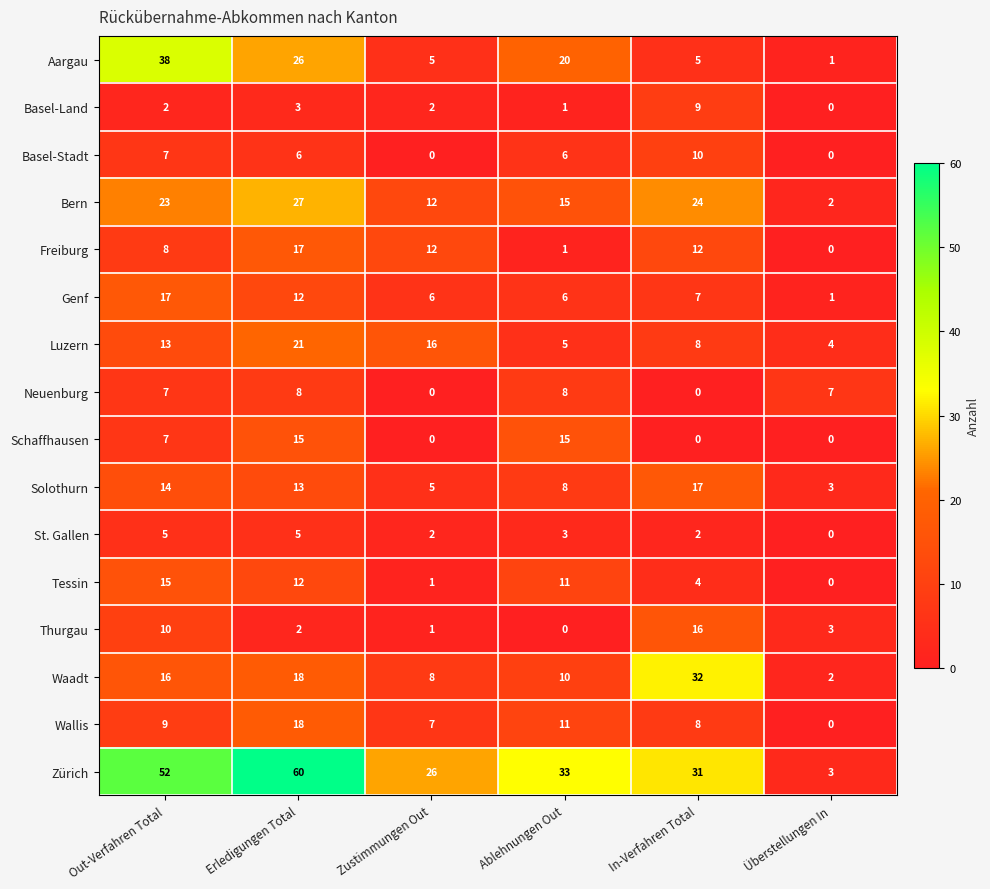

Which series has the largest range (max minus min)?

Zürich